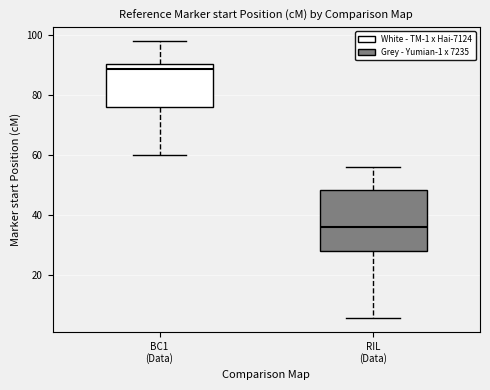

Where is the upper edge of the box for RIL (Data) on the y-axis? The values are not printed on the chart, so give them approximately, as read against the axis.

48